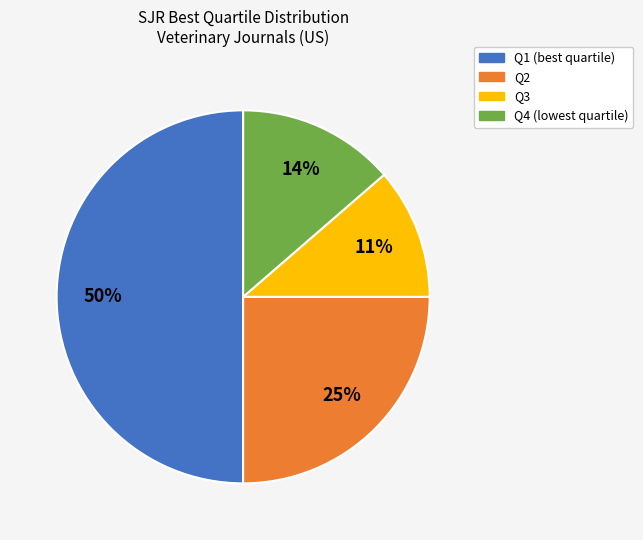

Do Q4 and Q3 together represent more than half of the pie?

No